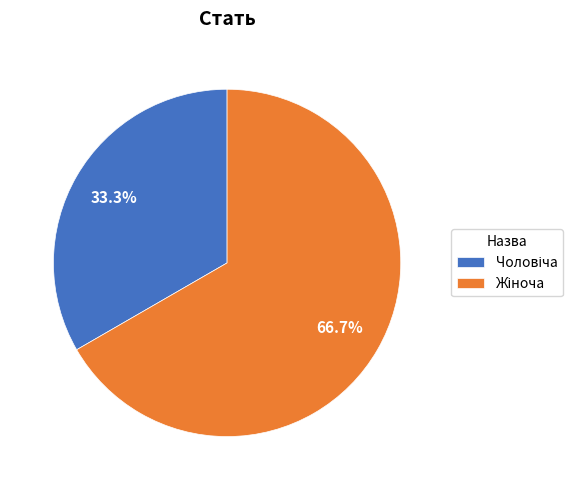

Is there a majority slice in this chart?

Yes